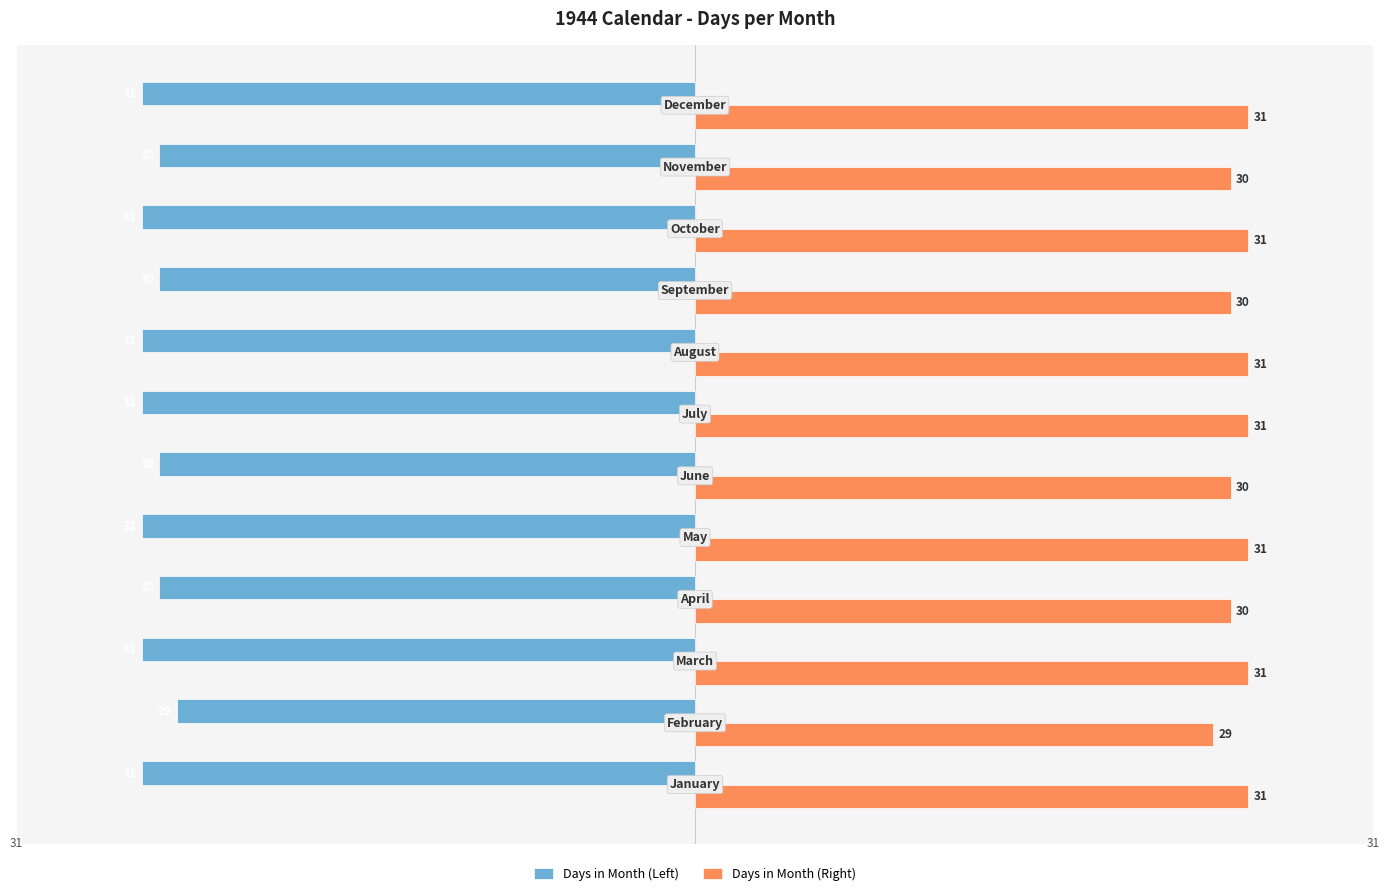

What is the sum of all Days in Month (Right) values?

366